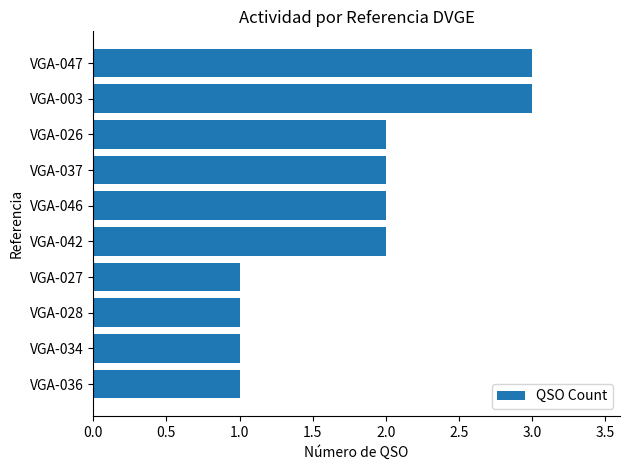

What is the difference between the maximum and second lowest values?

2